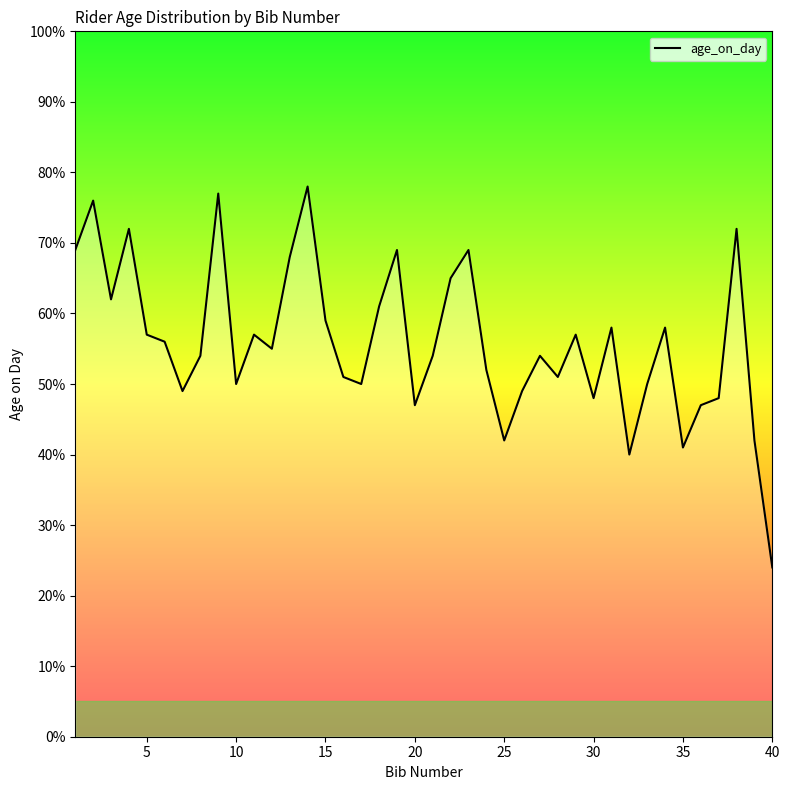

How many series are shown in this chart?

1